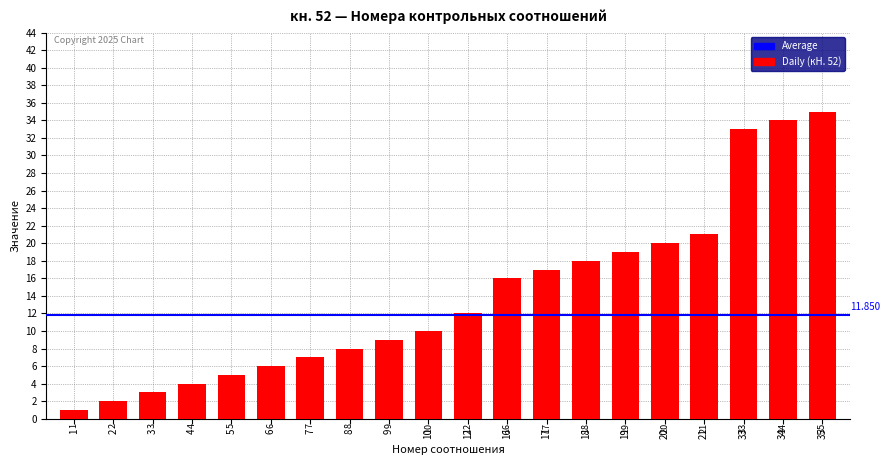

What is the ratio of the value at 6 to the value at 16?

0.4